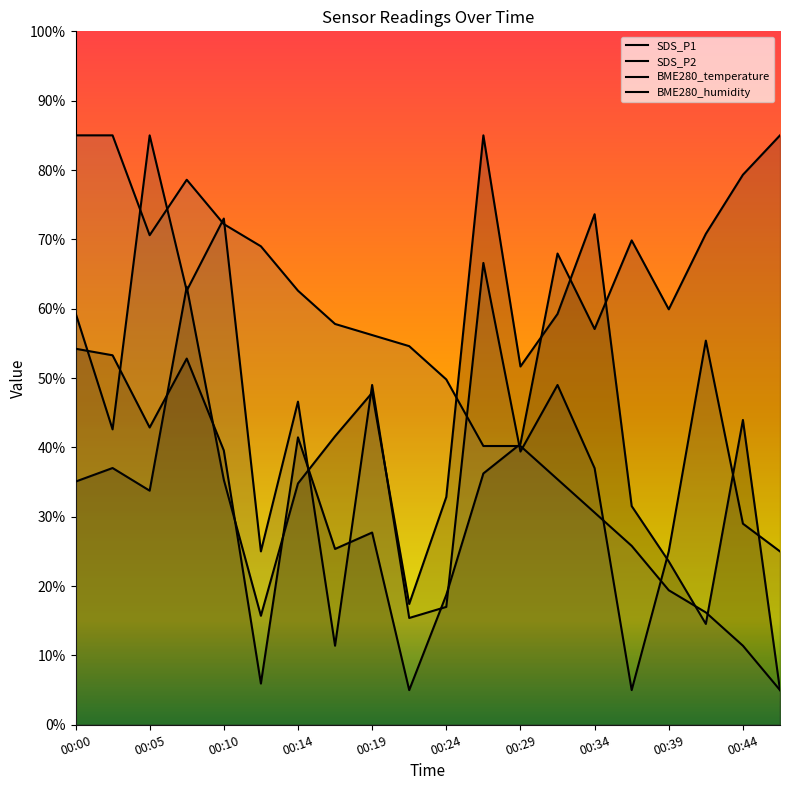

How many times do BME280_humidity and SDS_P2 cross each other?

7